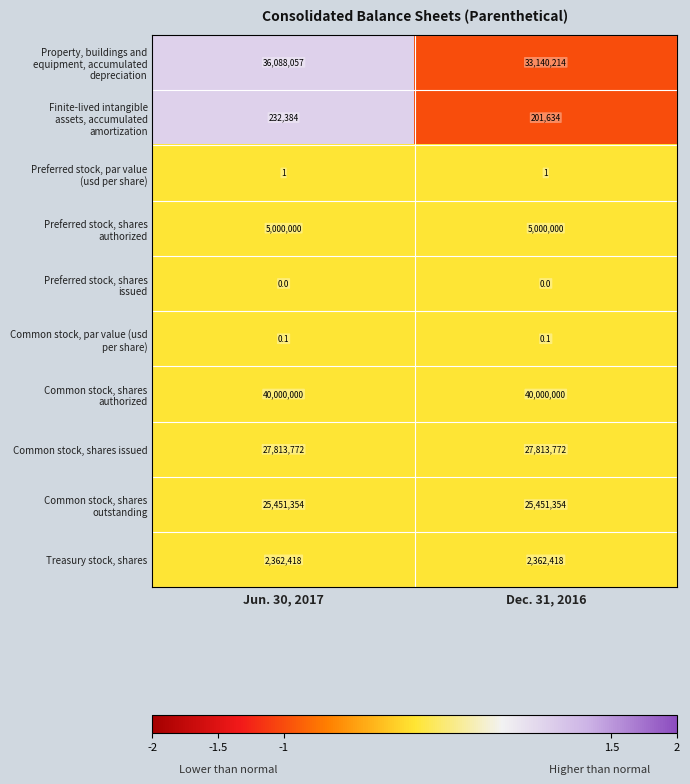

What is the sum of the Common stock, shares issued values at Dec. 31, 2016 and Jun. 30, 2017?

55627544.0